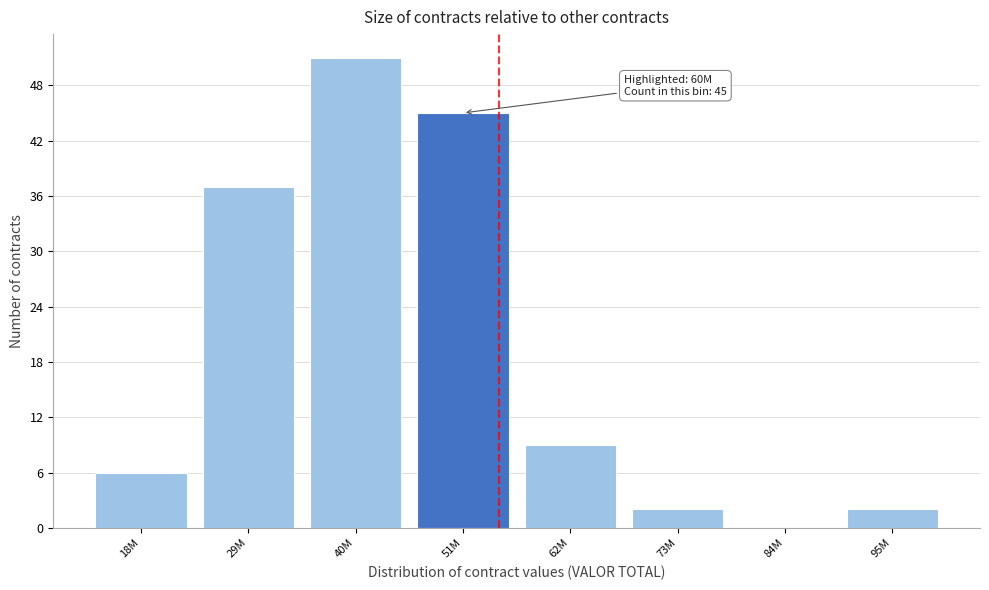

Reading right to left, transcribe all the data shown in this chart.

95M=2	84M=0	73M=2	62M=9	51M=45	40M=51	29M=37	18M=6